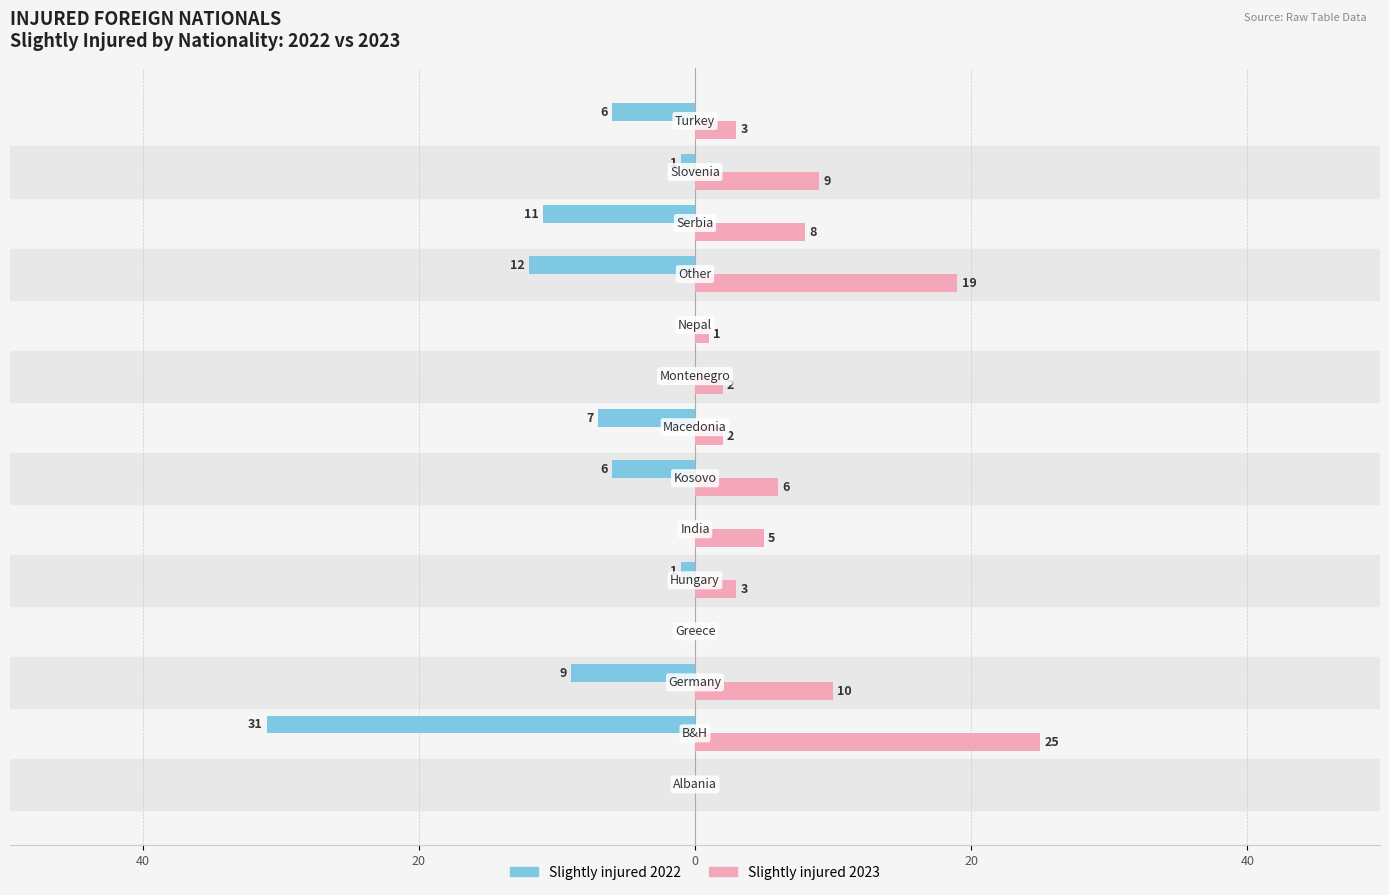

What are all the series names shown in the legend?

Slightly injured 2022, Slightly injured 2023